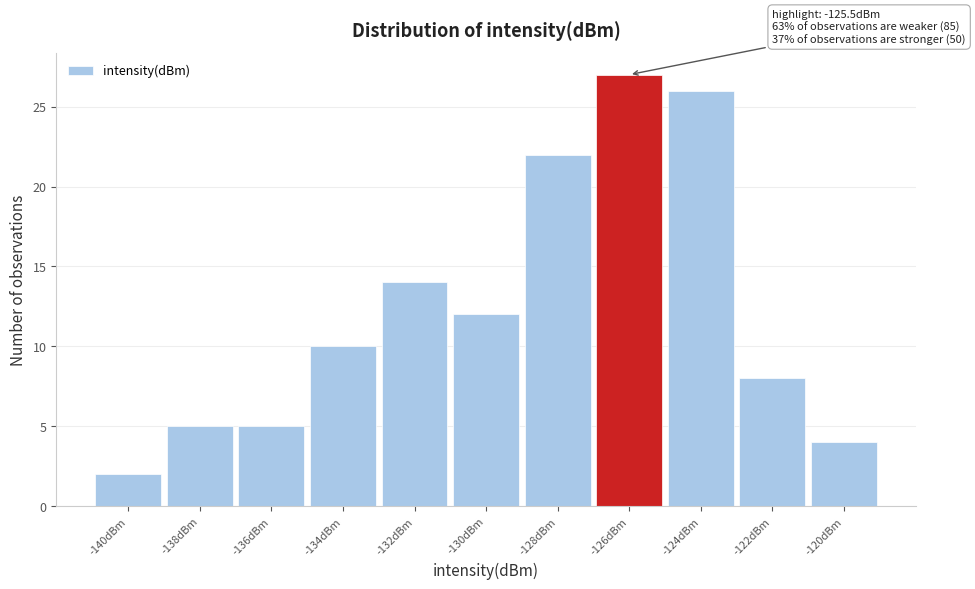

Reading left to right, extract all data points from this chart.

-140dBm=2	-138dBm=5	-136dBm=5	-134dBm=10	-132dBm=14	-130dBm=12	-128dBm=22	-126dBm=27	-124dBm=26	-122dBm=8	-120dBm=4